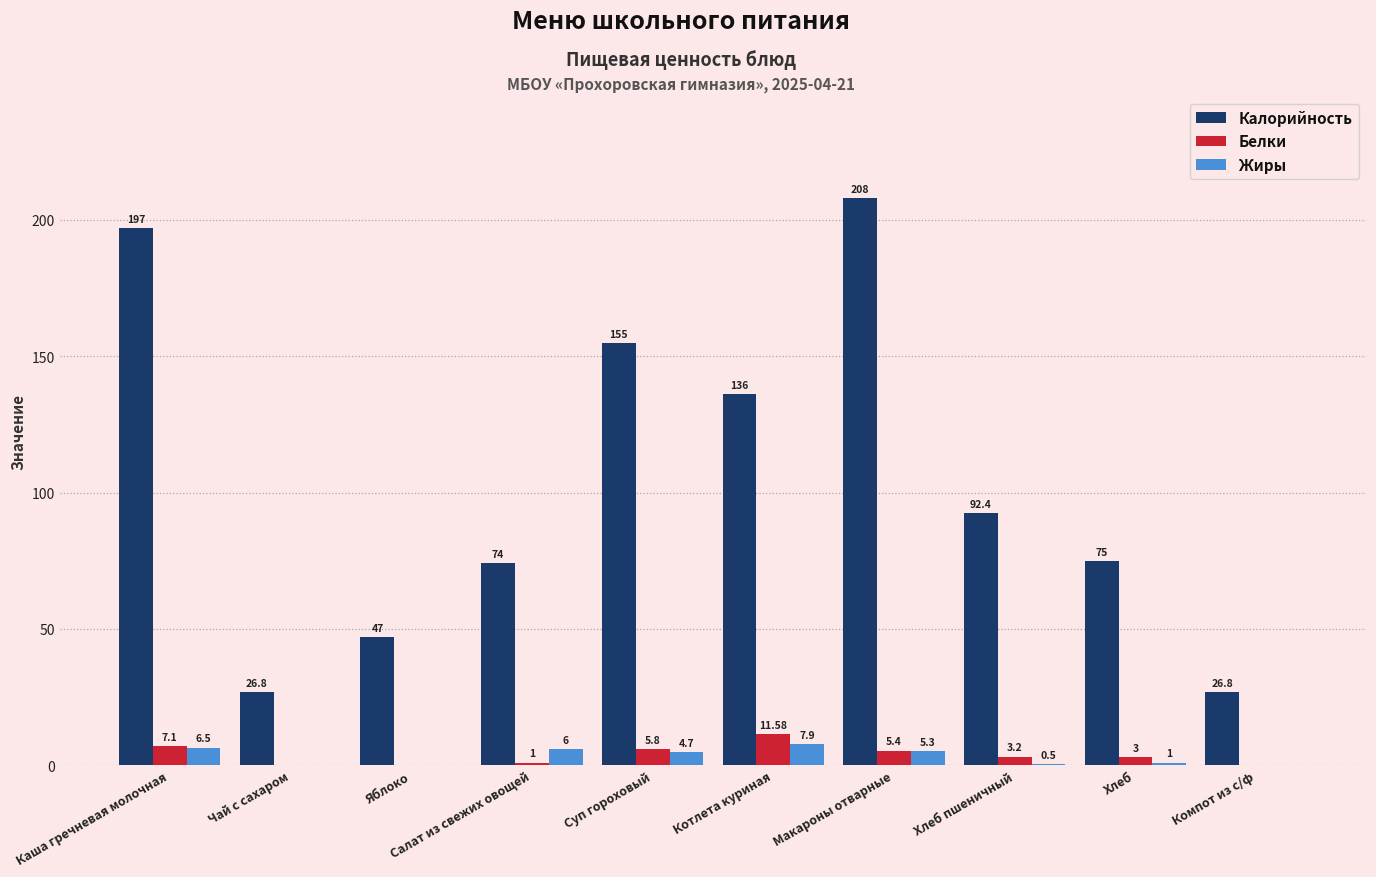

What is the sum of the Жиры values at Суп гороховый and Компот из с/ф?

4.7